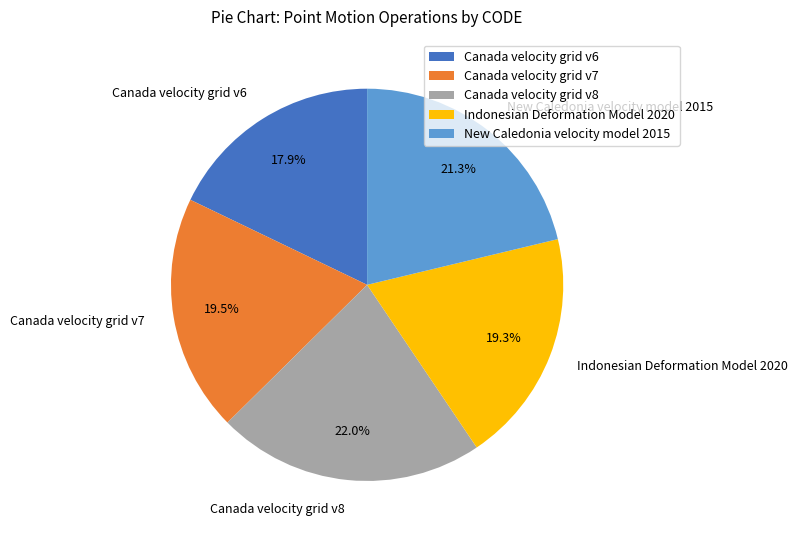

Is there any slice that represents more than half of the pie?

No